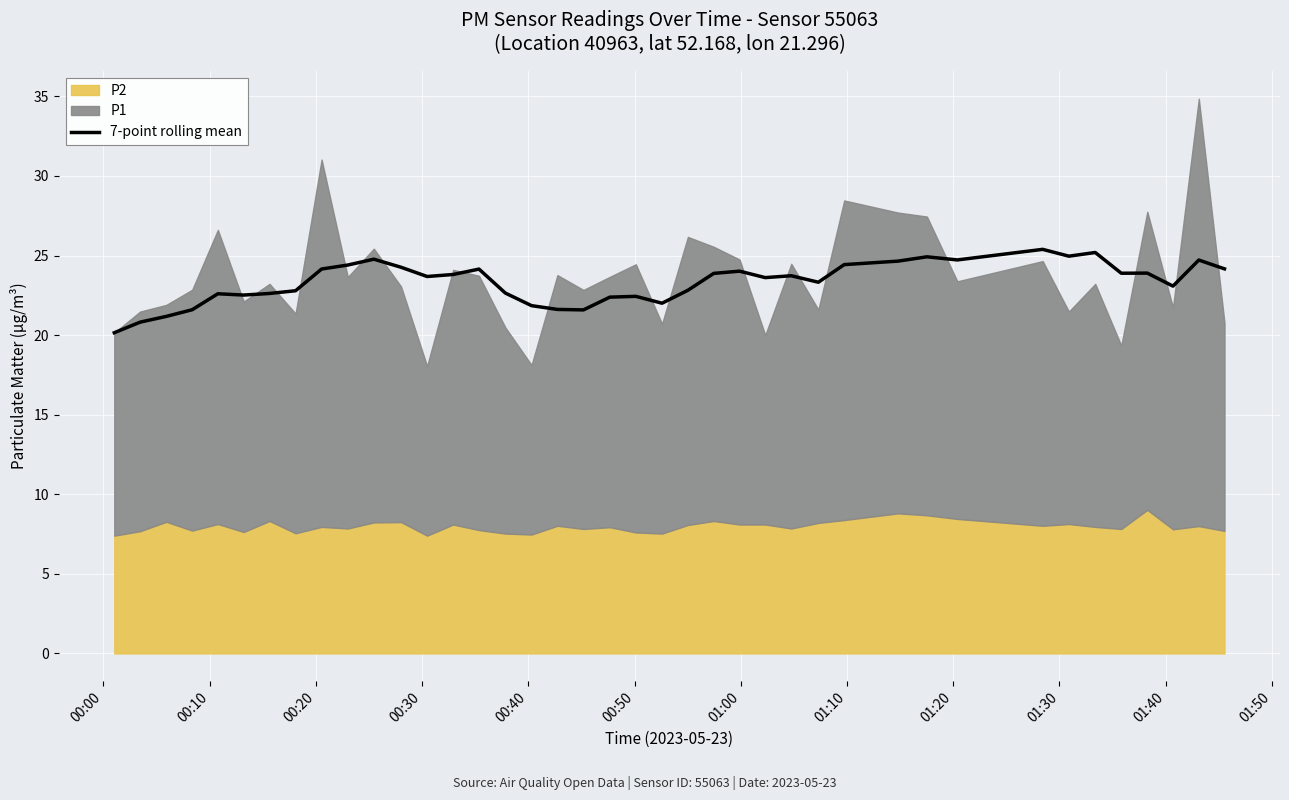

What is the maximum value for 7-point rolling mean?

25.4